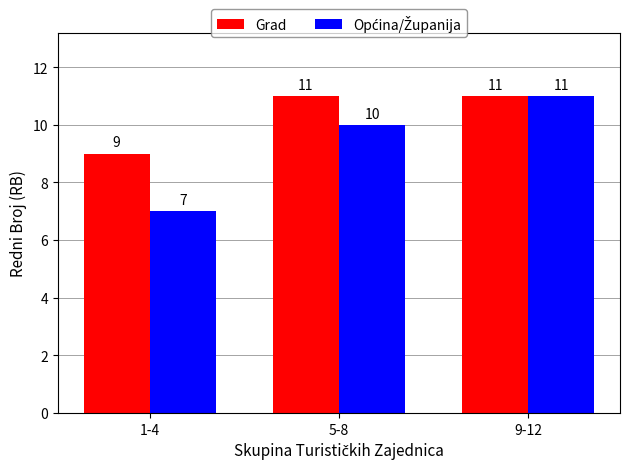

True or false: Grad has a value of 19 at 9-12.

False